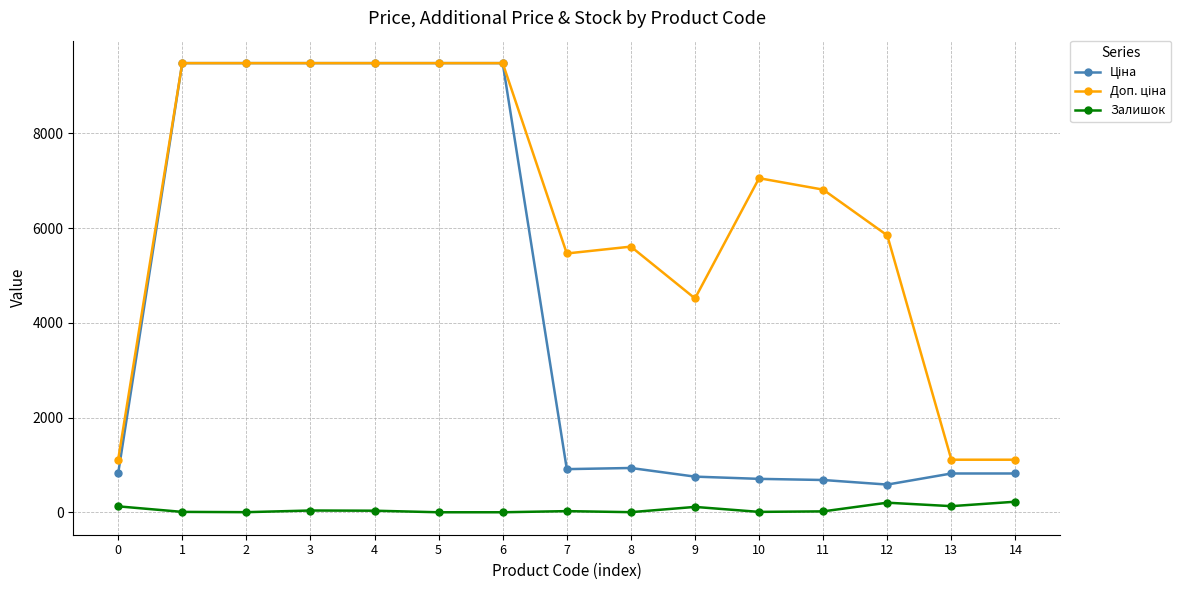

True or false: Залишок has more than 1 interior local peaks.

True